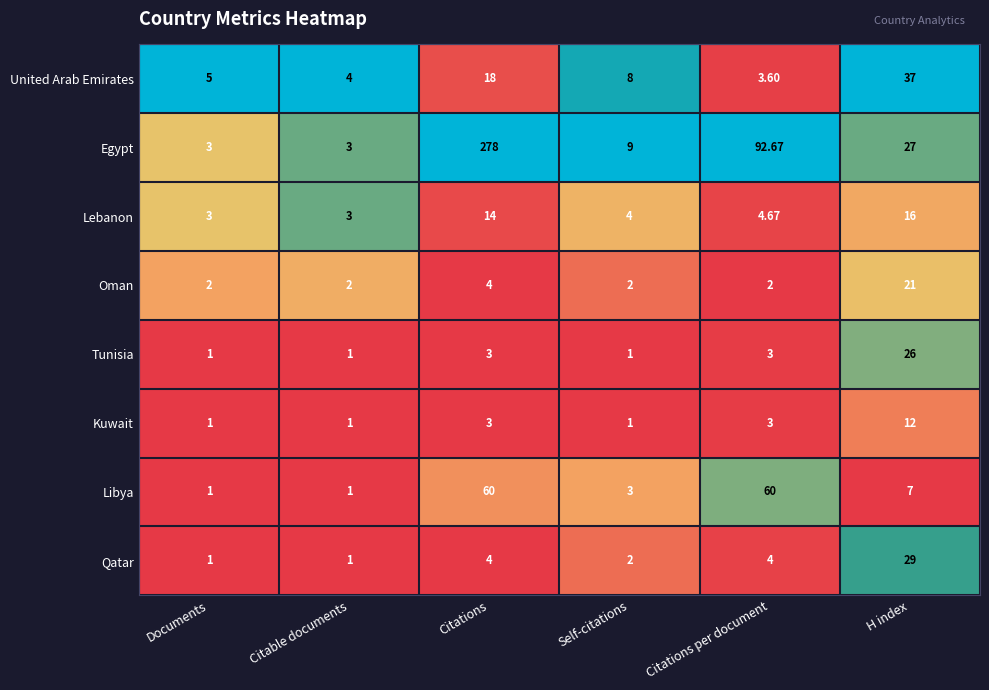

At which category does the chart reach its peak across all series?

Citations